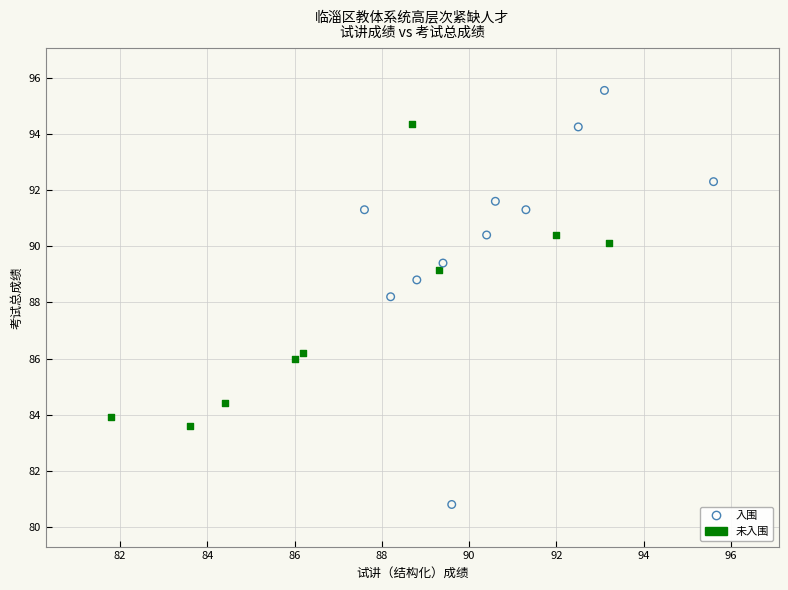

Which series reaches the minimum Y coordinate?

入围